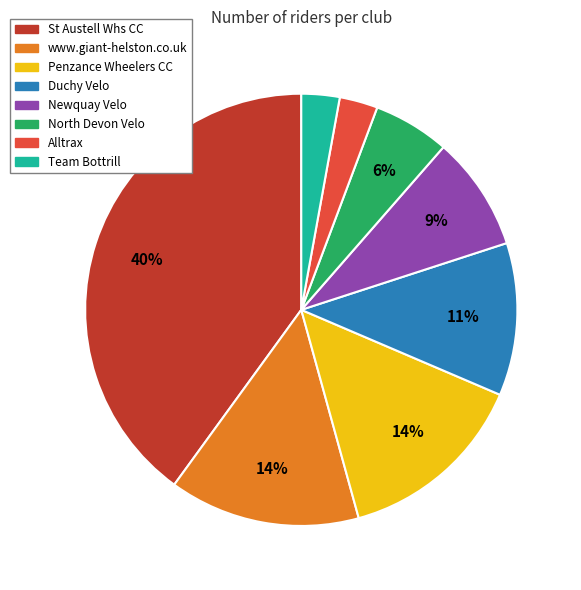

What is the ratio of the value at Team Bottrill to the value at Alltrax?

1.0